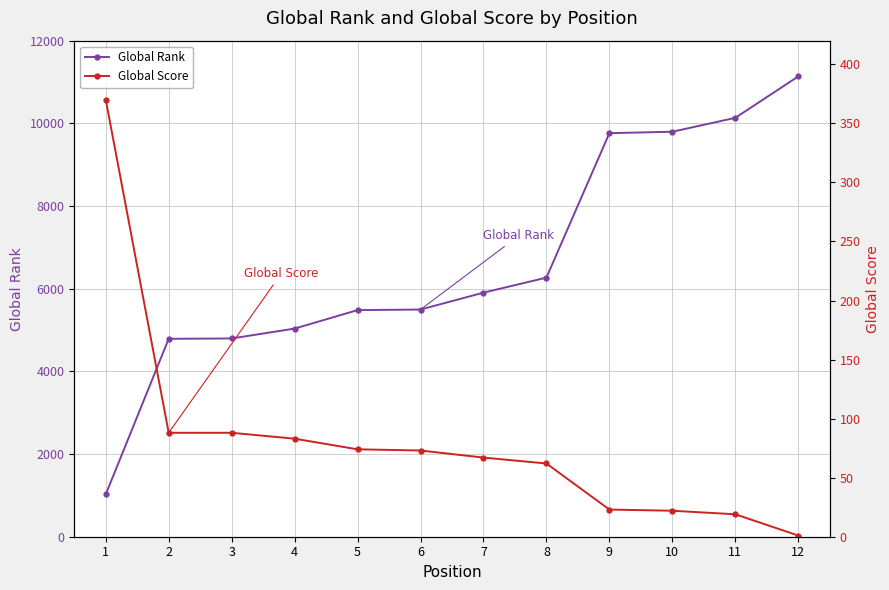

What is the minimum value shown in the chart?

1